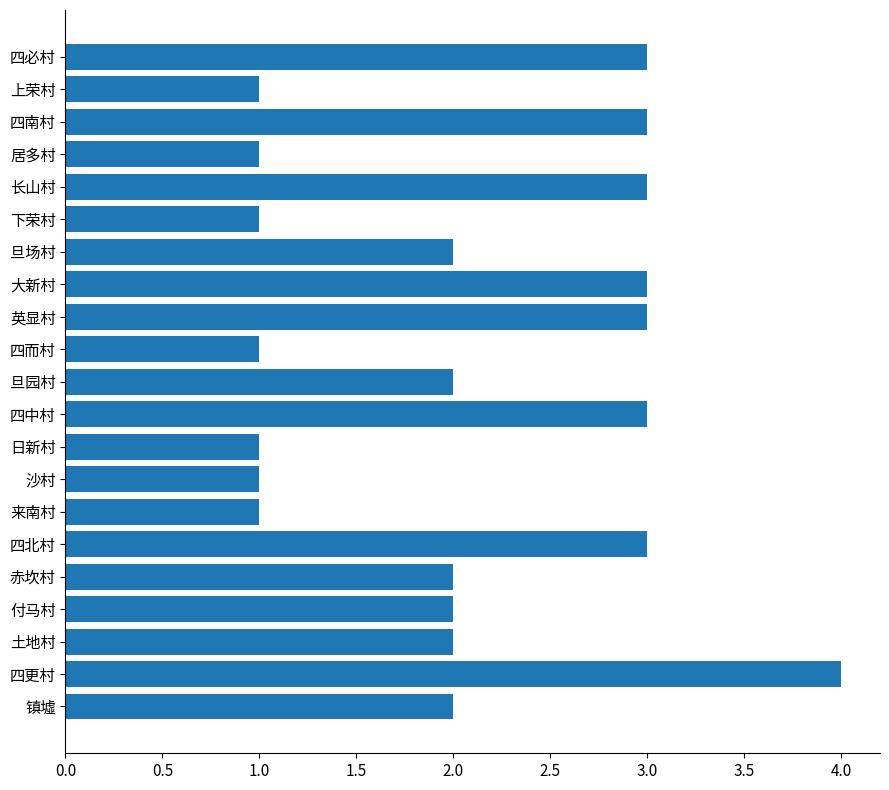

What is the sum of all values?

44